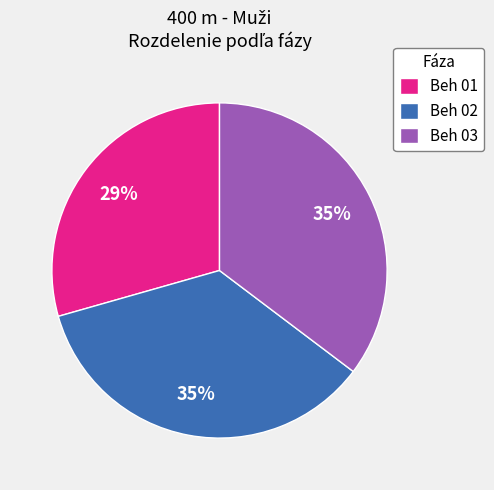

To the nearest percent, what is the difference between the largest and smallest slice percentages?

6%